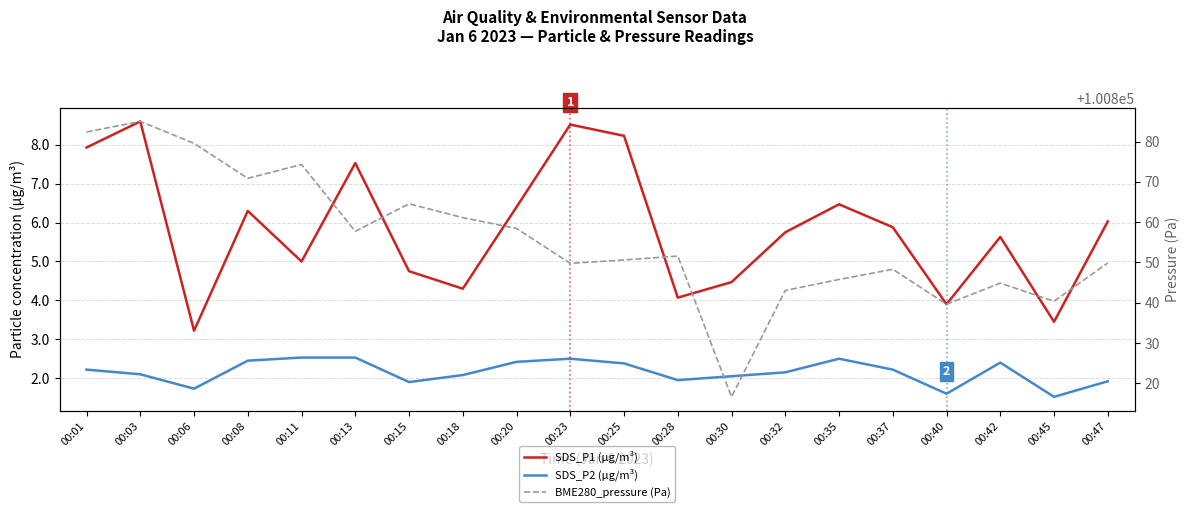

At which label does BME280_pressure (Pa) reach its minimum?

00:30